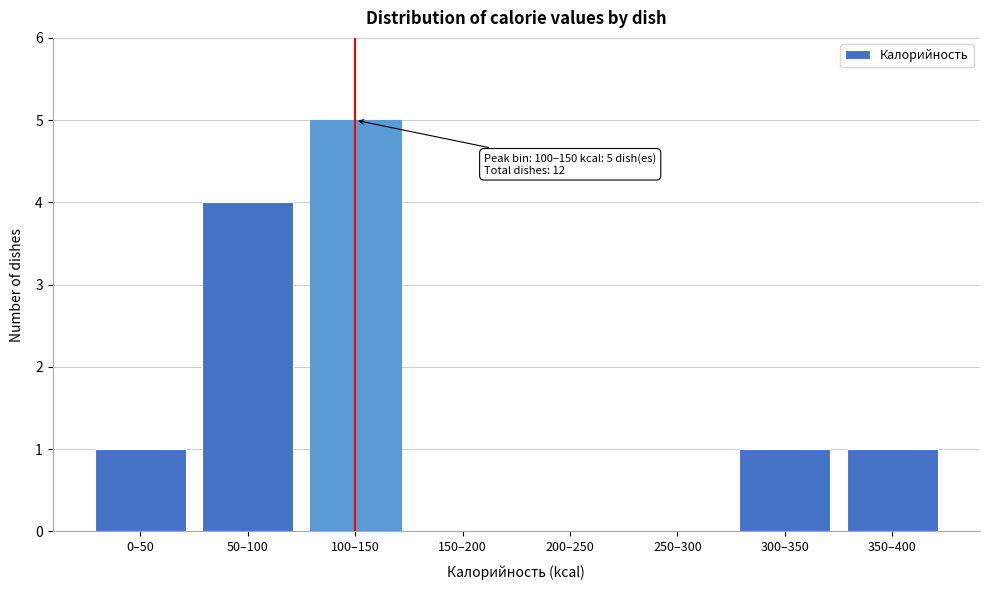

Reading left to right, extract all data points from this chart.

0–50=1	50–100=4	100–150=5	150–200=0	200–250=0	250–300=0	300–350=1	350–400=1